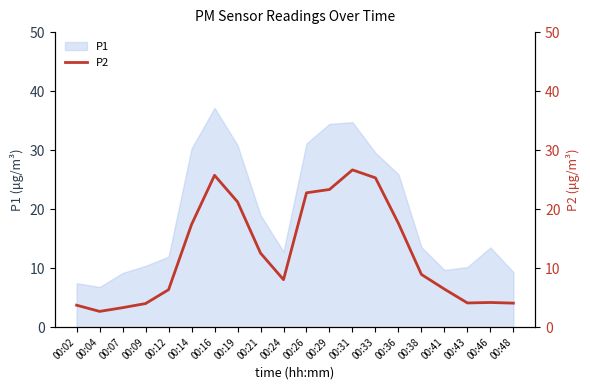

What is the smallest value displayed?

2.7